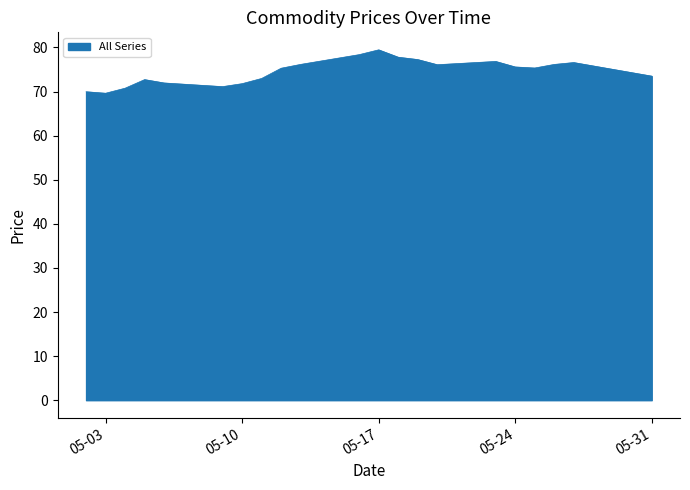

What is the difference between the maximum and minimum values?

9.8